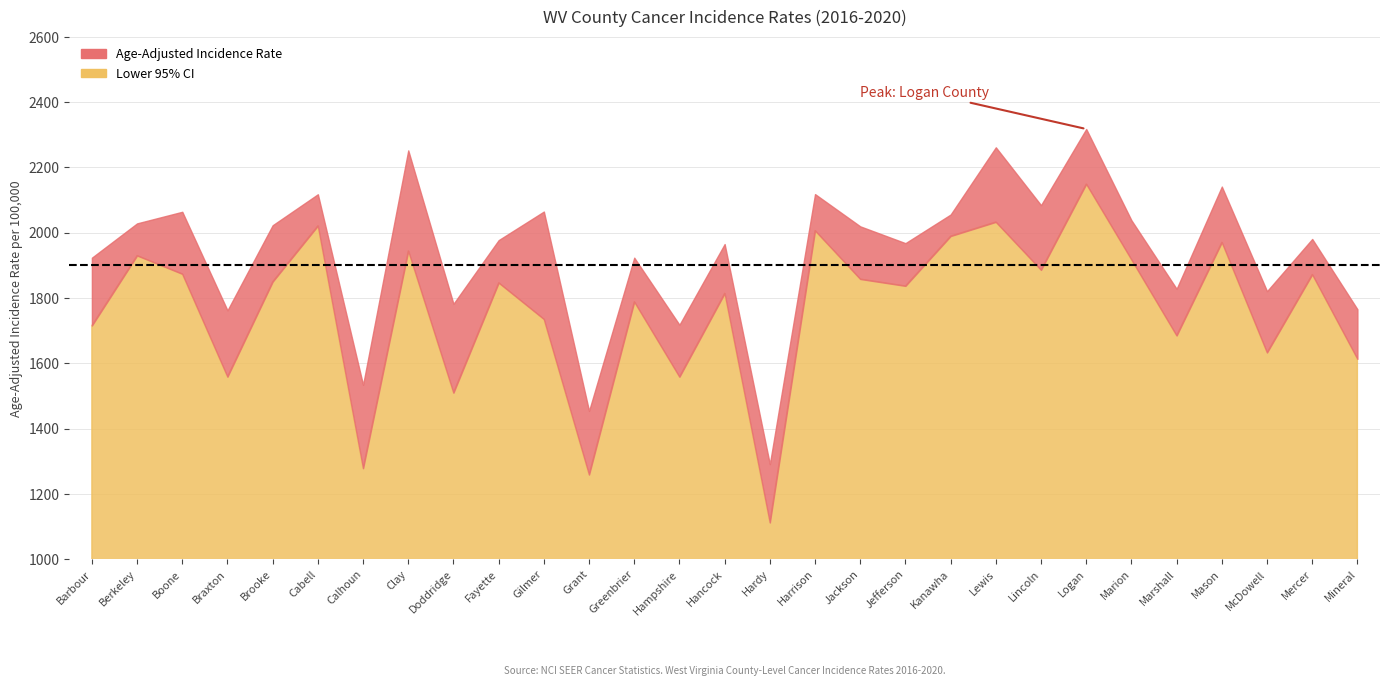

True or false: Age-Adjusted Incidence Rate and Lower 95% CI intersect in this chart.

False